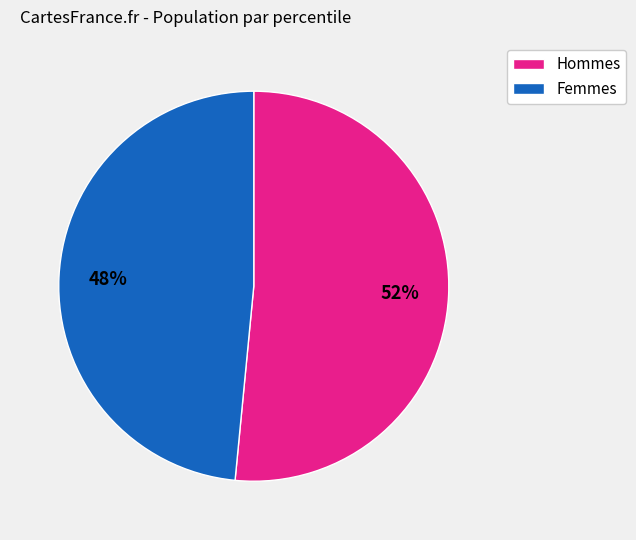

True or false: Femmes accounts for 48% of the total.

True